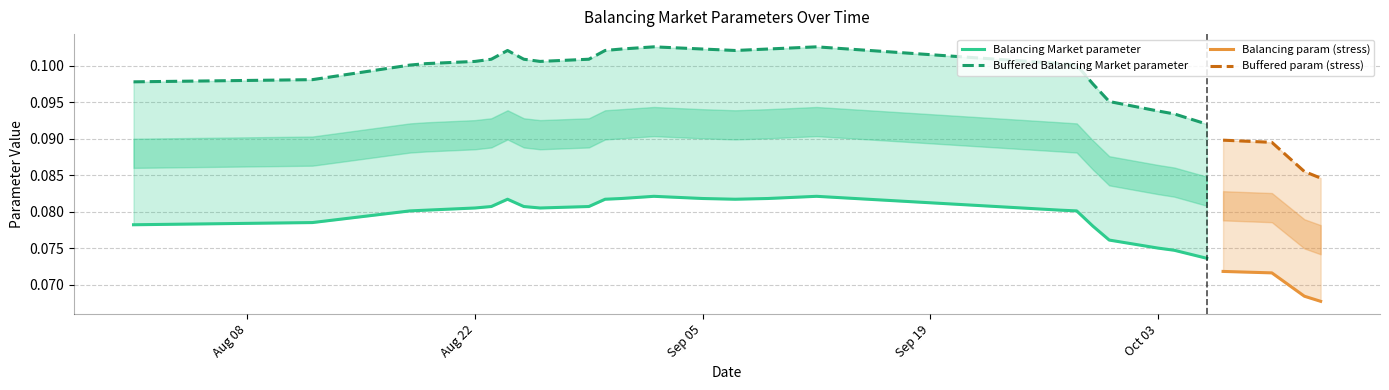

What is the sum of all balancing values?

2.3